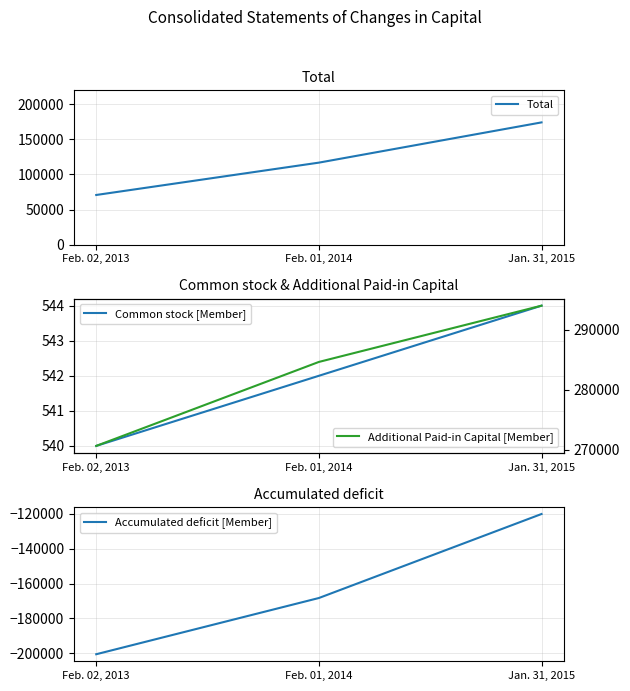

What is the label of the 1st point from the right?

Jan. 31, 2015